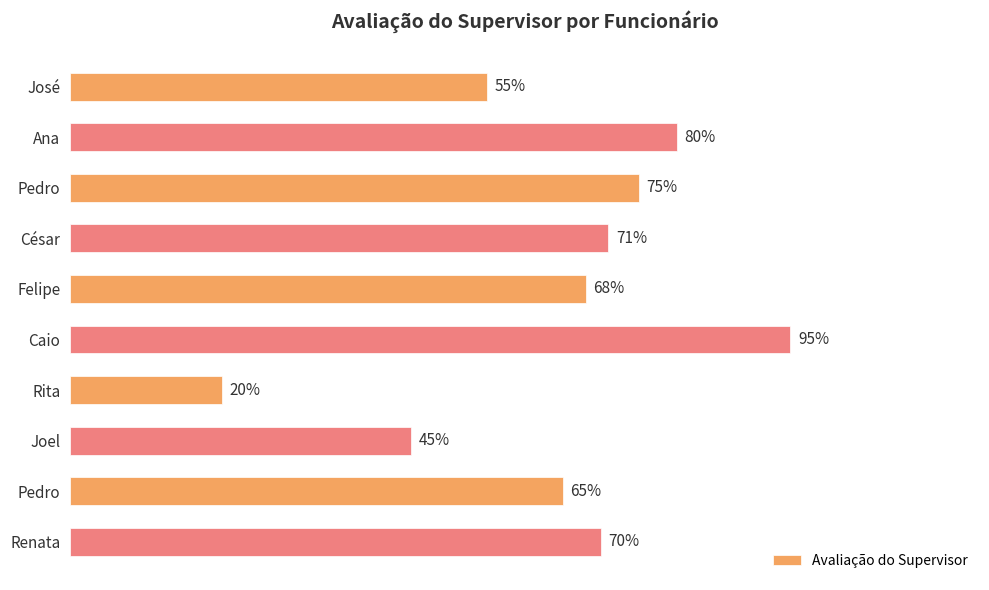

What is the maximum value shown in the chart?

0.9